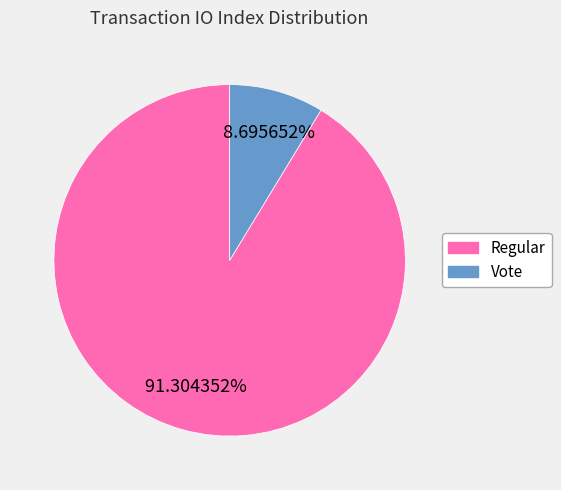

Does any single category account for the majority?

Yes